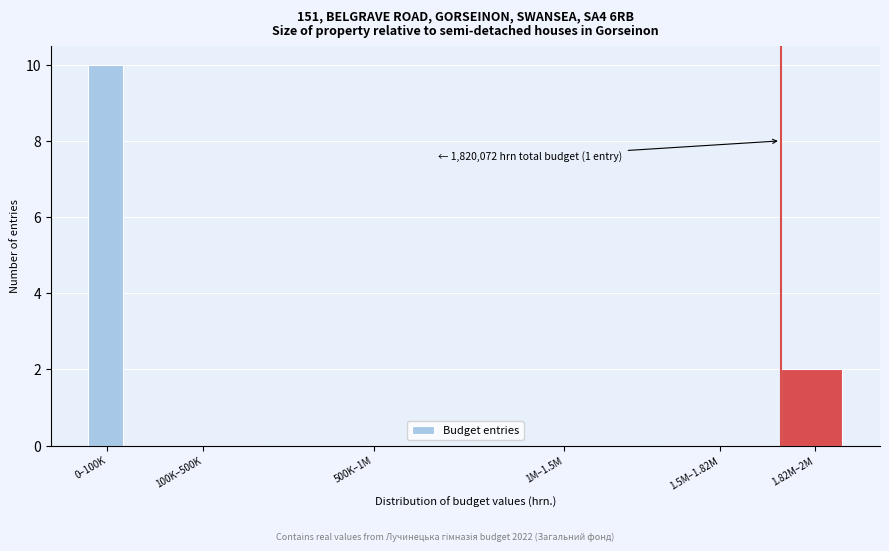

Reading left to right, transcribe all the data shown in this chart.

0–100K=10	100K–500K=0	500K–1M=0	1M–1.5M=0	1.5M–1.82M=0	1.82M–2M=2